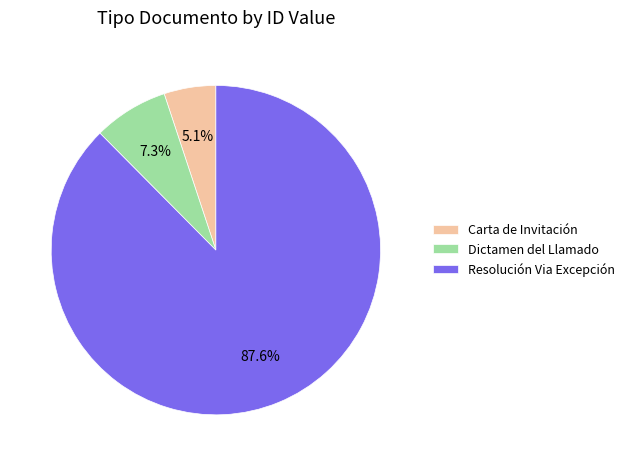

Does any single category account for the majority?

Yes